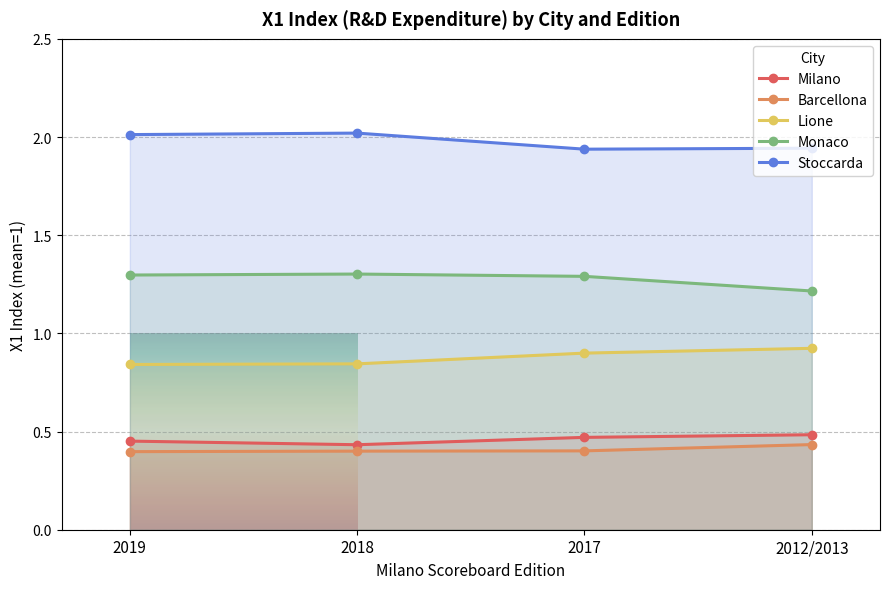

Is the value of Barcellona at 2018 greater than the value of Lione at 2018?

No